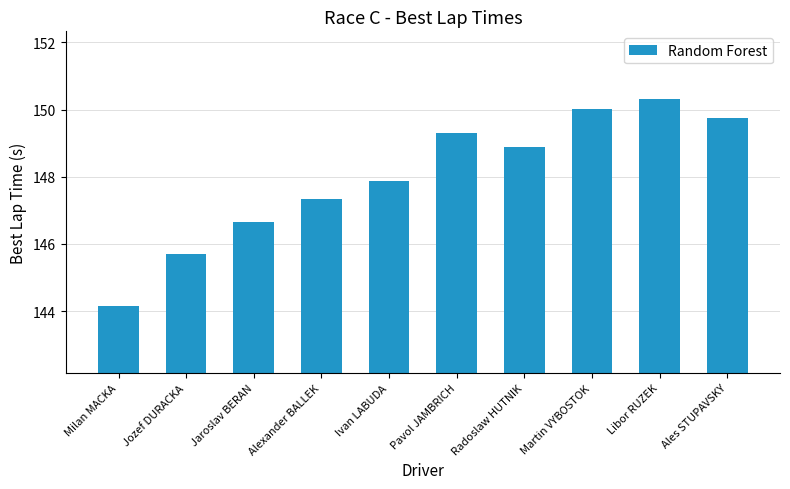

What is the smallest value displayed?

144.2